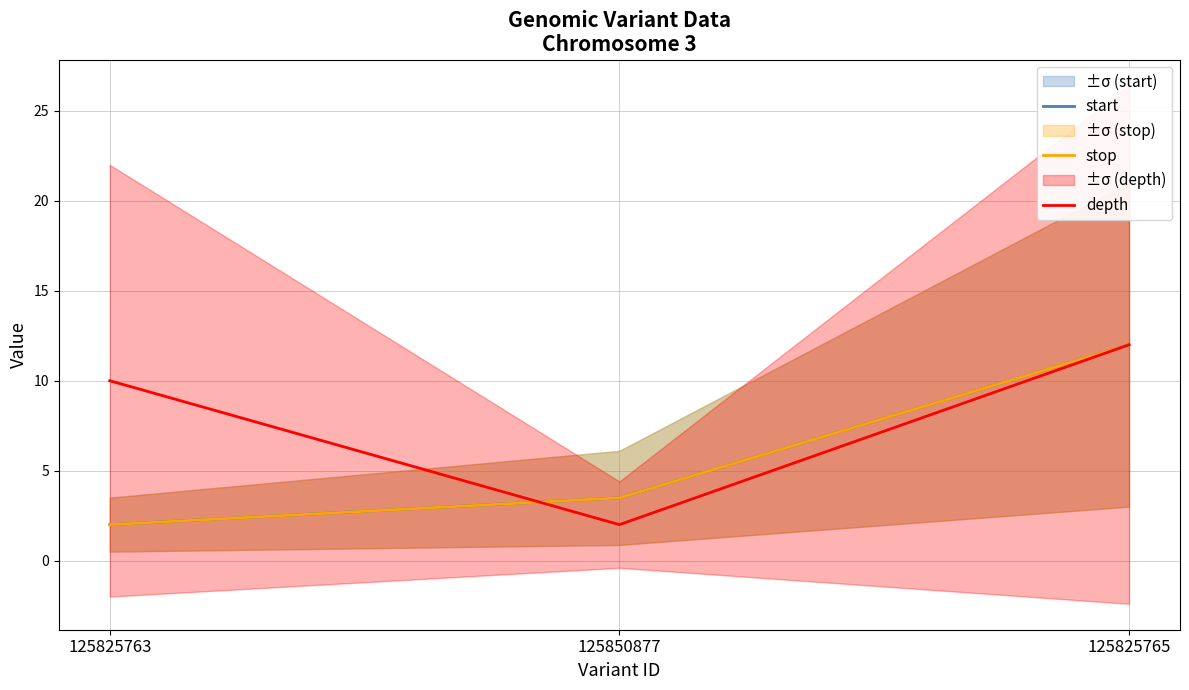

Reading left to right, extract all data points from this chart.

start: 2.0	3.5	12.0
stop: 2.0	3.5	12.0
depth: 10.0	2.0	12.0